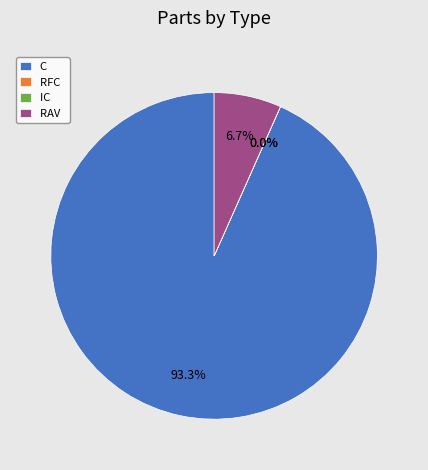

To the nearest percent, what percentage of the pie is RAV?

7%